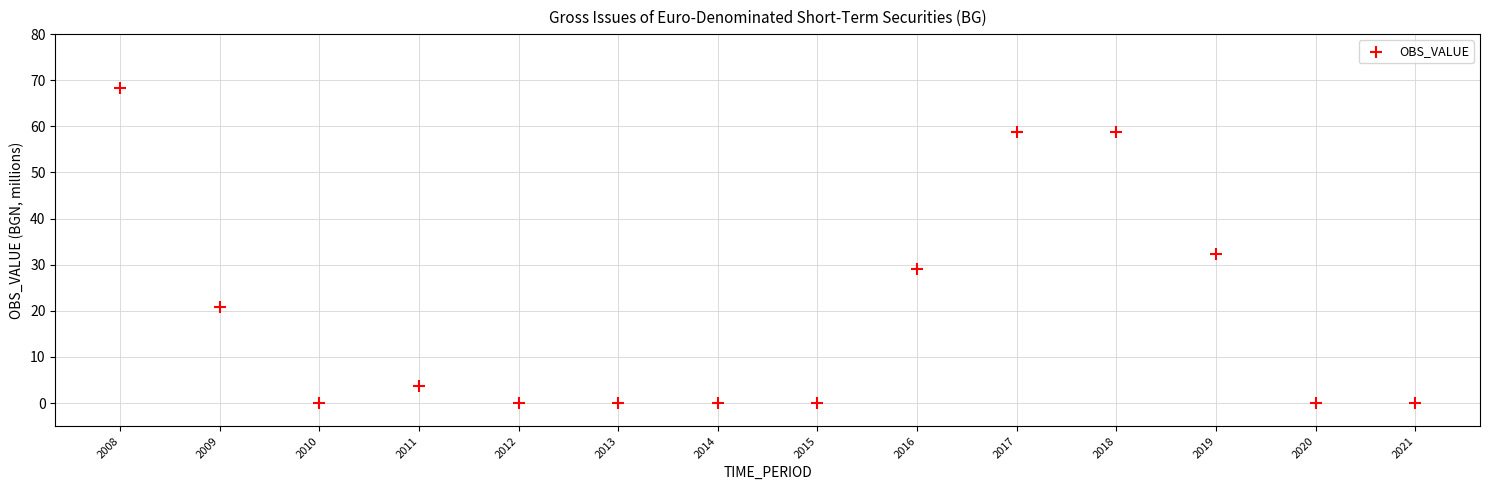

What is the range of Y values (max minus min)?

68.3